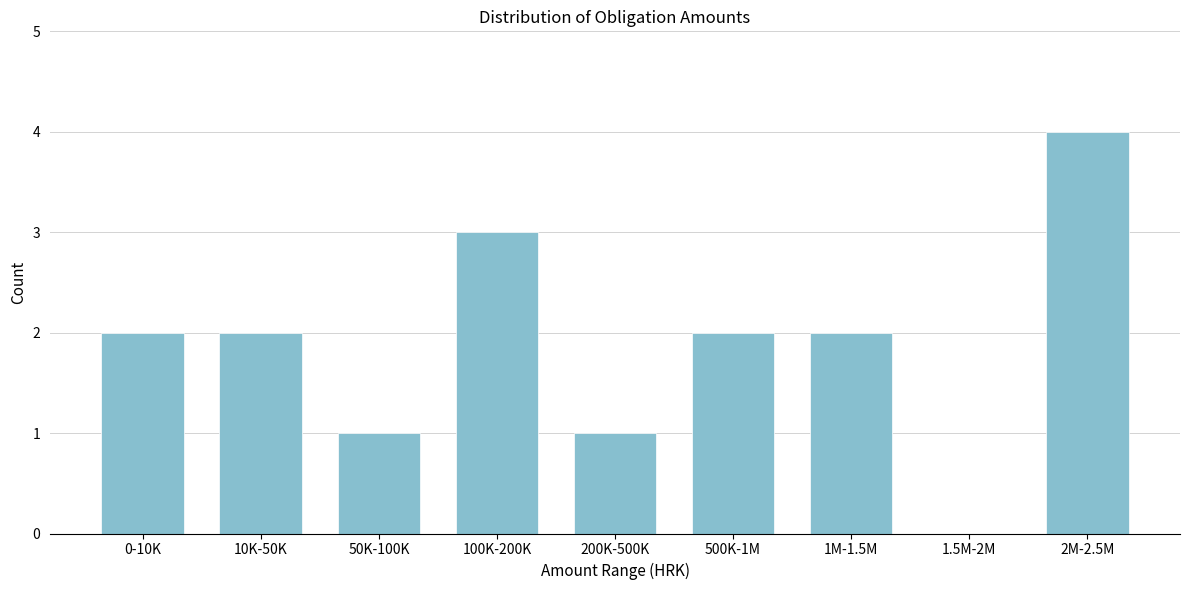

Reading right to left, extract all data points from this chart.

2M-2.5M=4	1.5M-2M=0	1M-1.5M=2	500K-1M=2	200K-500K=1	100K-200K=3	50K-100K=1	10K-50K=2	0-10K=2